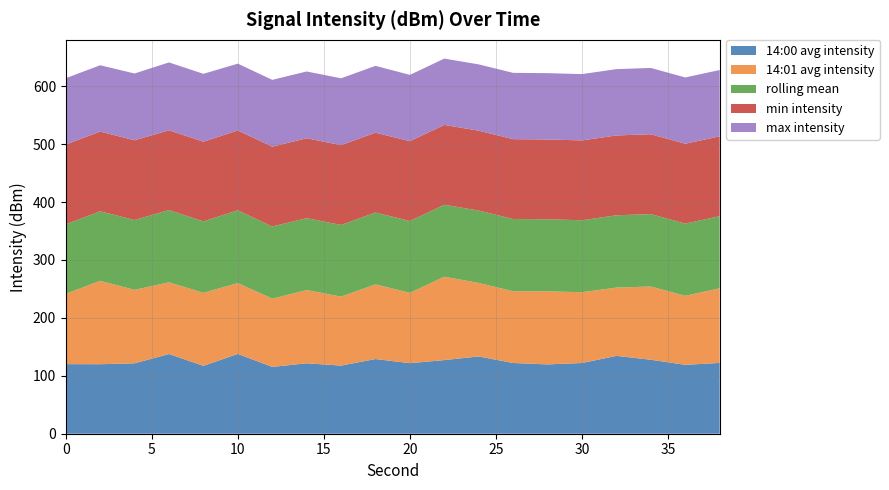

What is the total value across all series at 0?

613.9